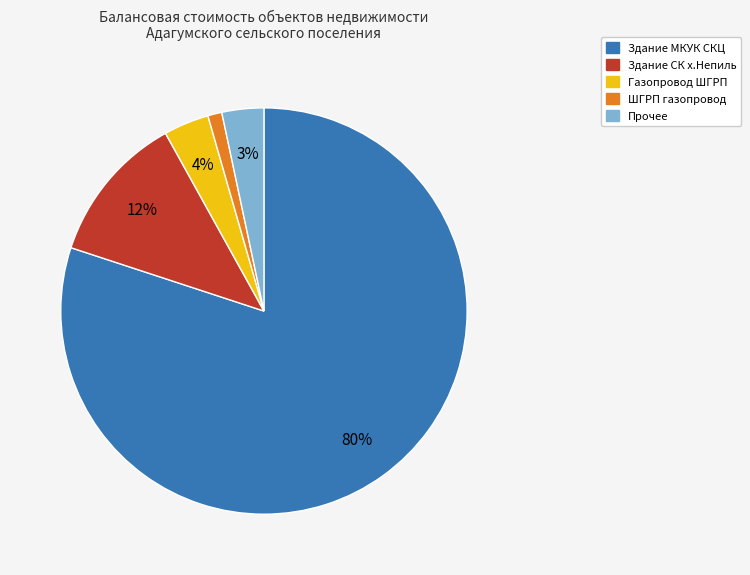

To the nearest percent, what is the difference between the largest and smallest slice percentages?

79%